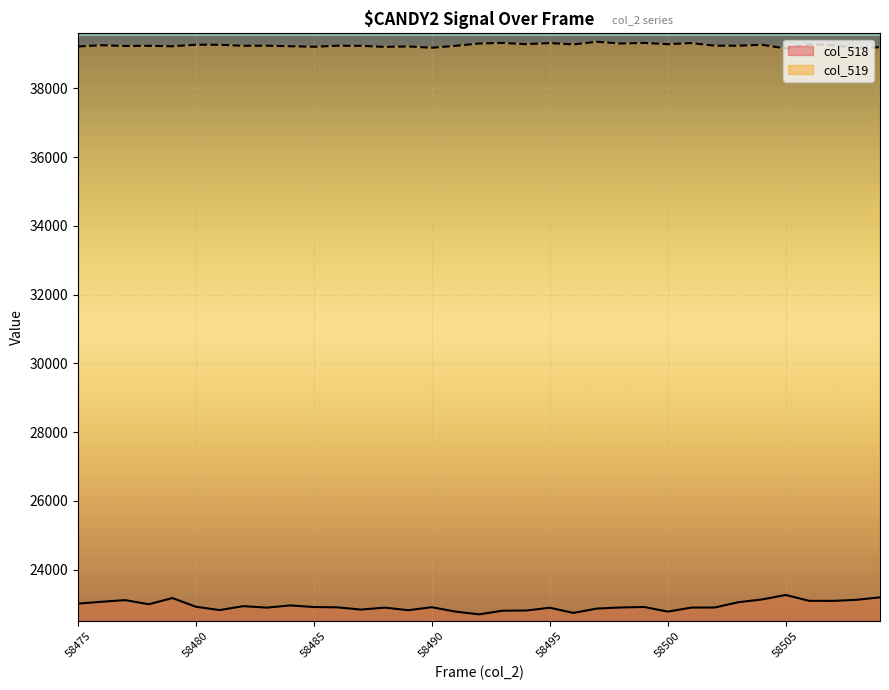

List the series in order of their peak value, lowest first.

col_518 (bottom signal), col_519 (top signal)